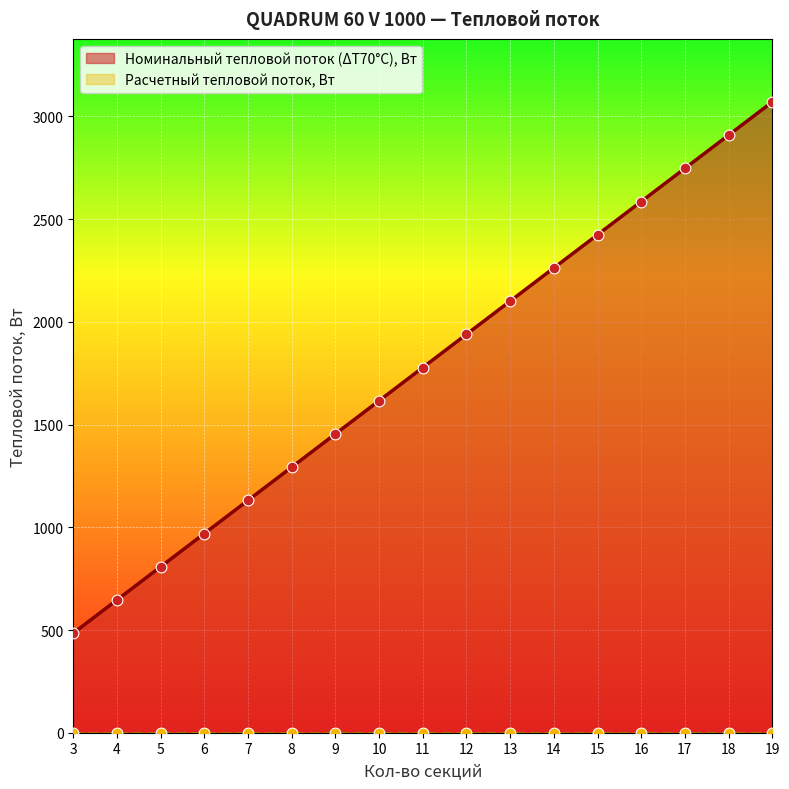

Approximately how many times larger is the value at 10 compared to 13?

0.8